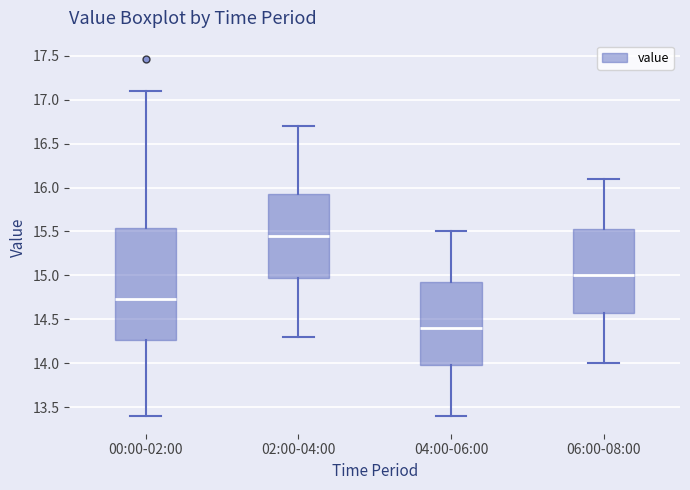

Which box is the tallest, from its lower edge to its upper edge?

00:00-02:00